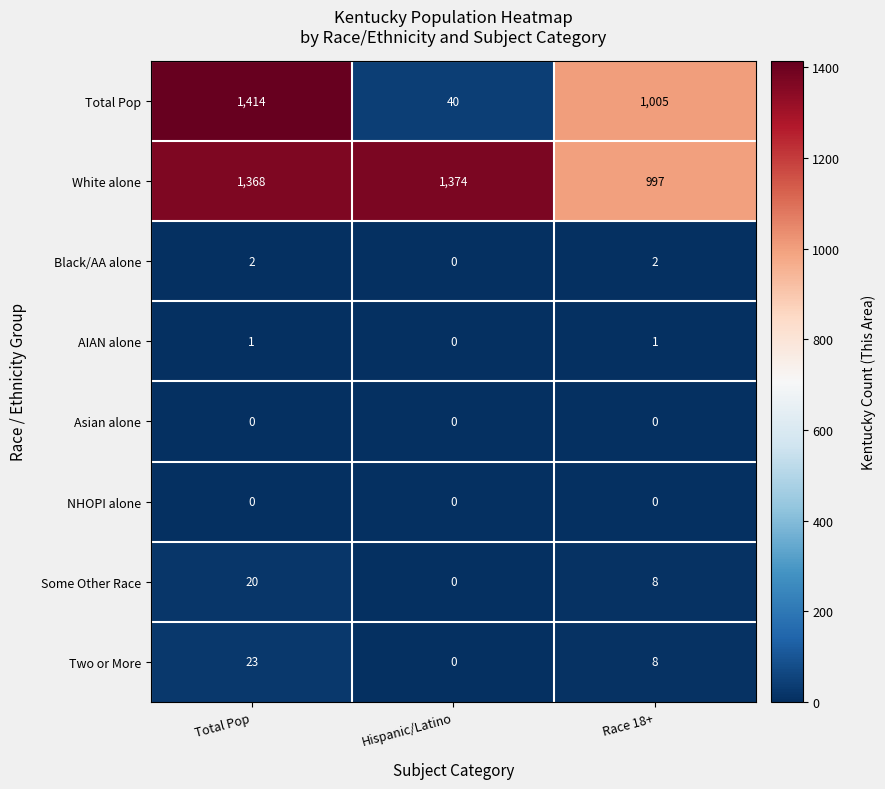

At which category does the chart reach its peak across all series?

Total Pop